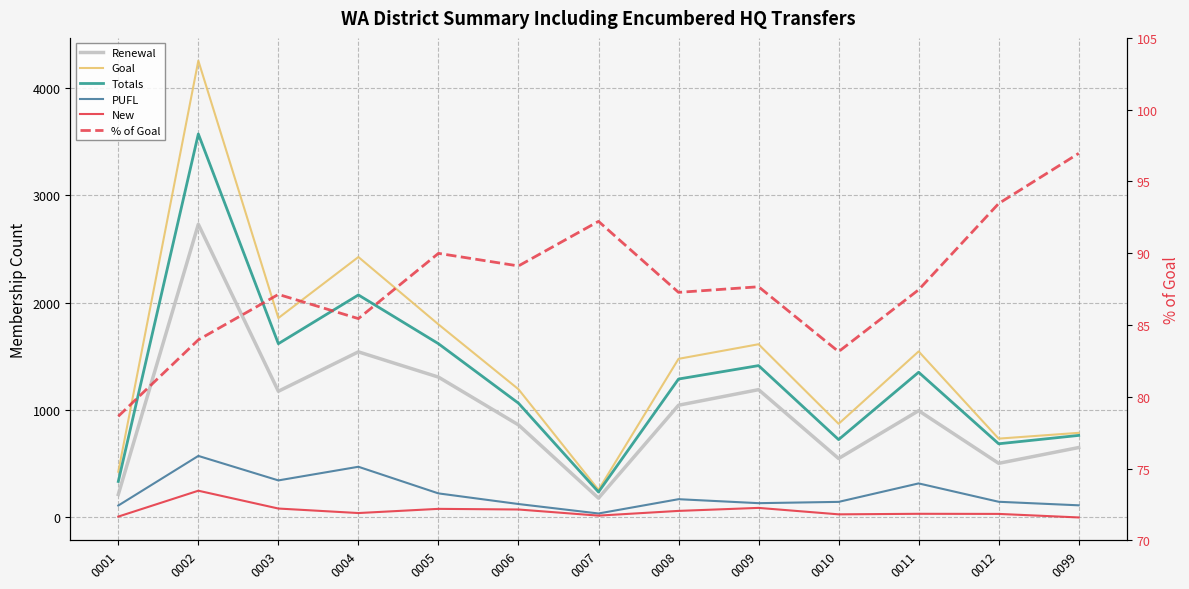

At which label does Totals first exceed 1289?

0002